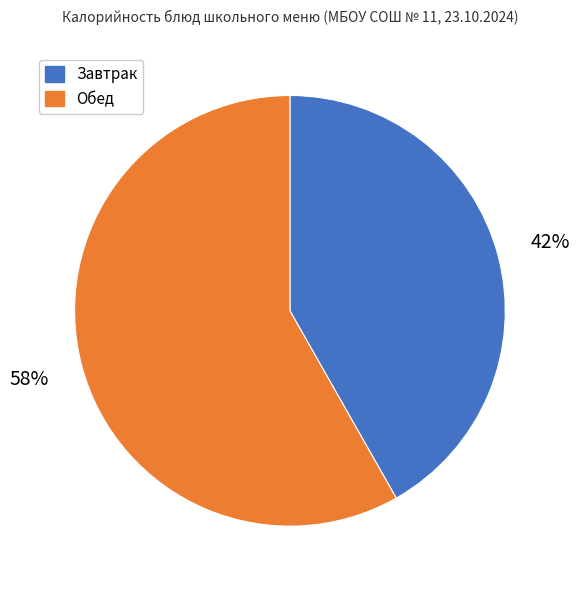

Does any single category account for the majority?

Yes